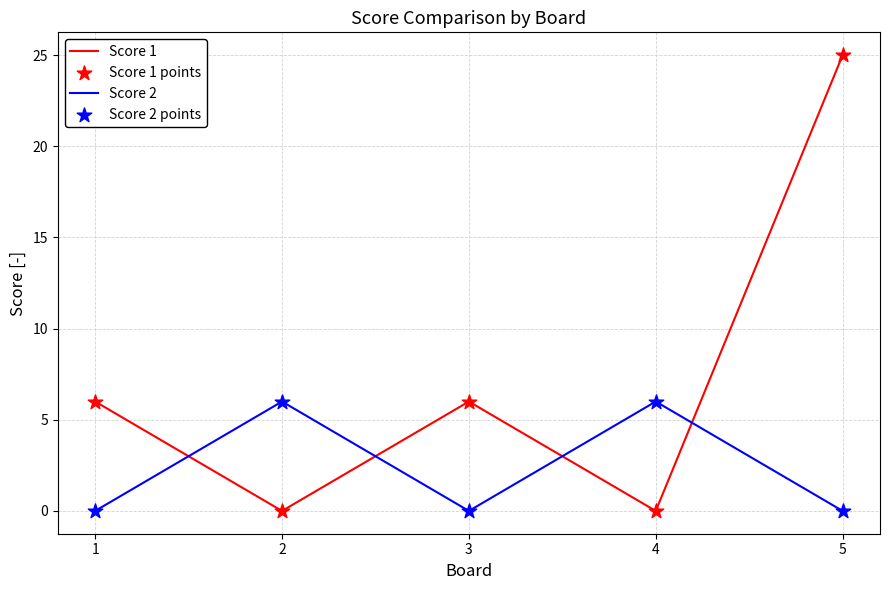

Which series has the largest range (max minus min)?

Score 1